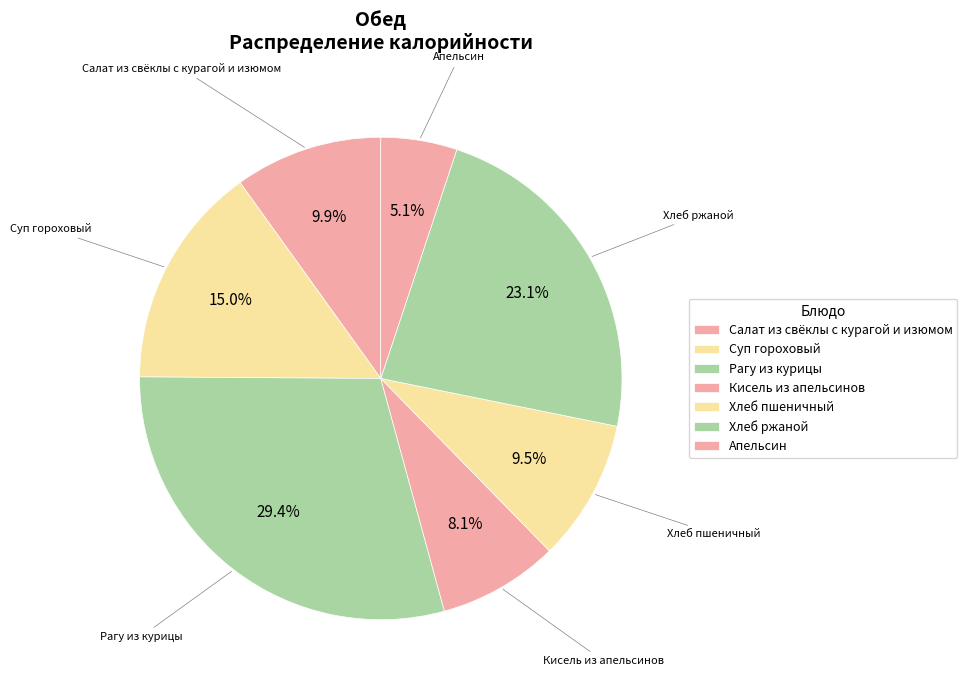

The Салат из свёклы с курагой и изюмом slice represents 21% of the pie. True or false?

False